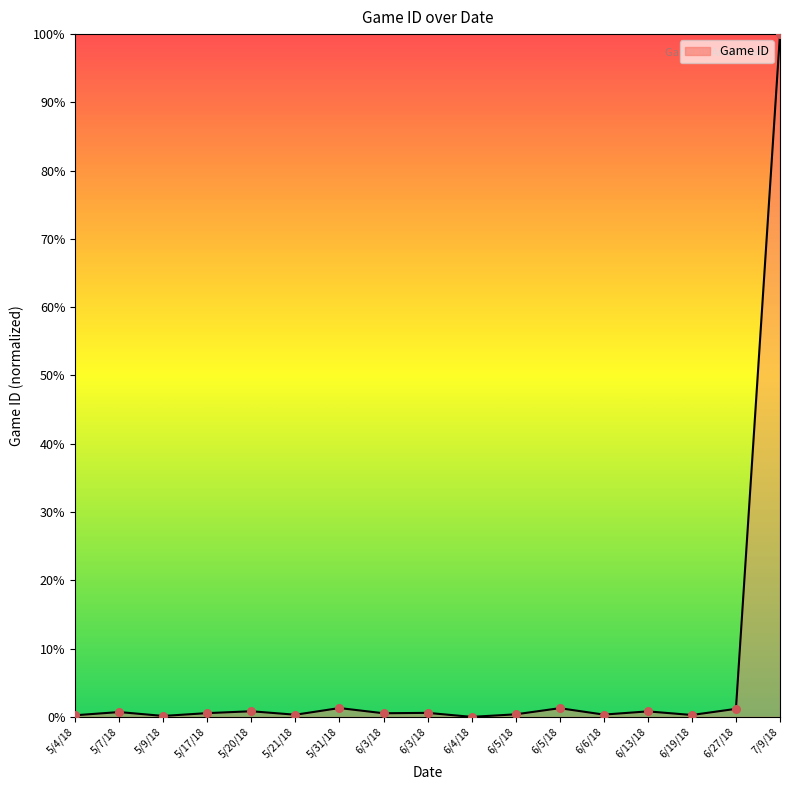

What is the change in value from 5/9/18 to 6/19/18?

+0.1